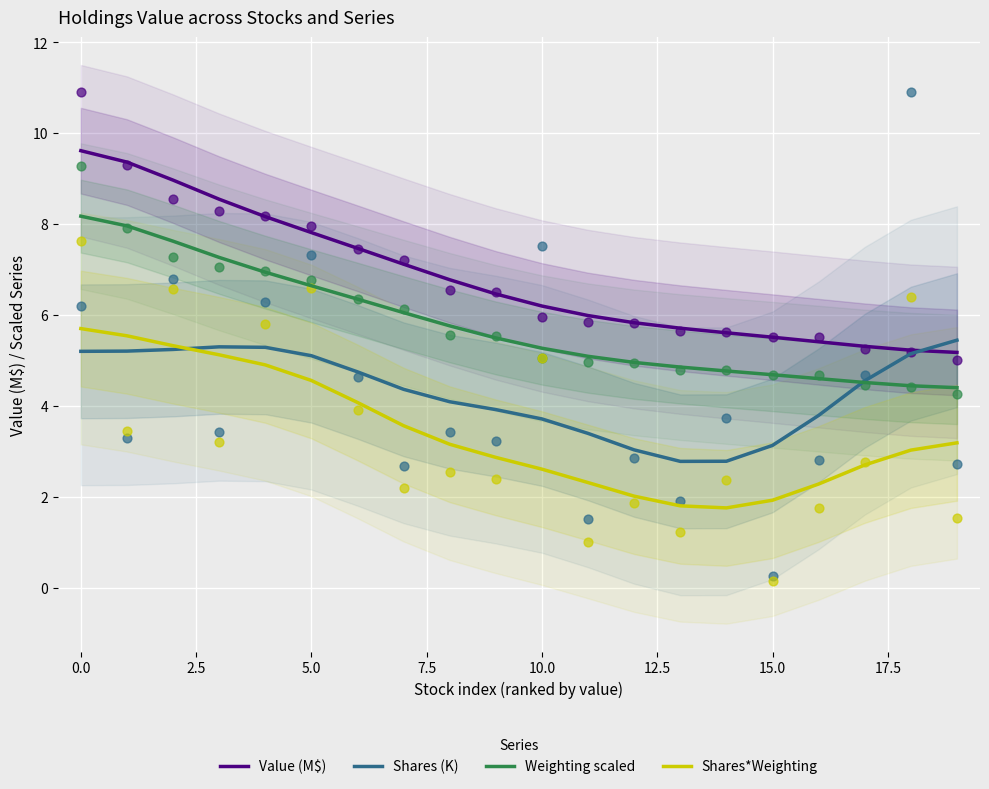

Which series has the largest Y range (max minus min)?

Value (M$)